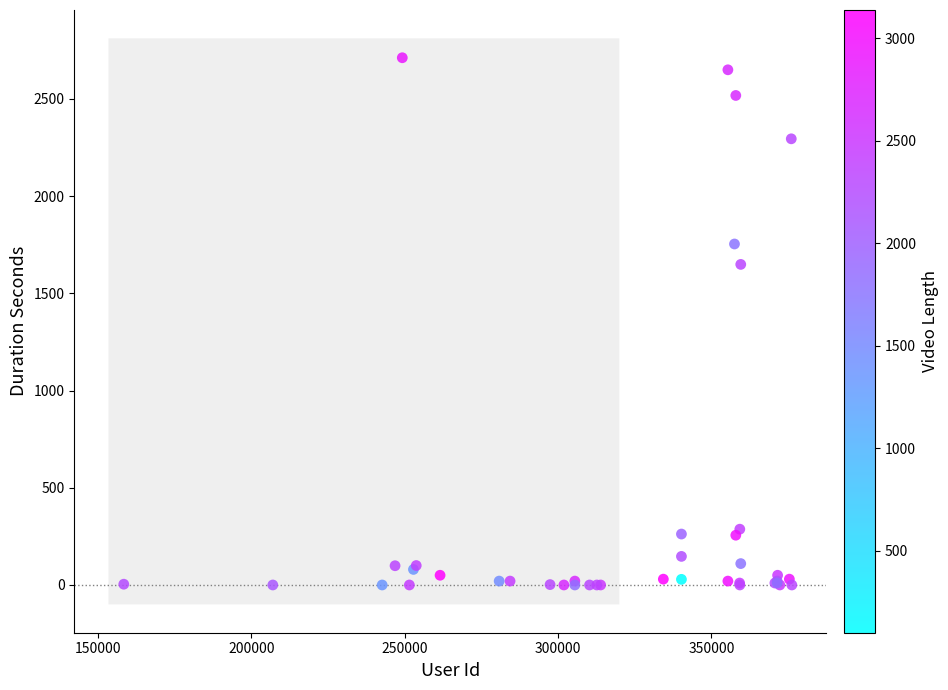

What Y value in the scatter plot is closest to 1356?

1649